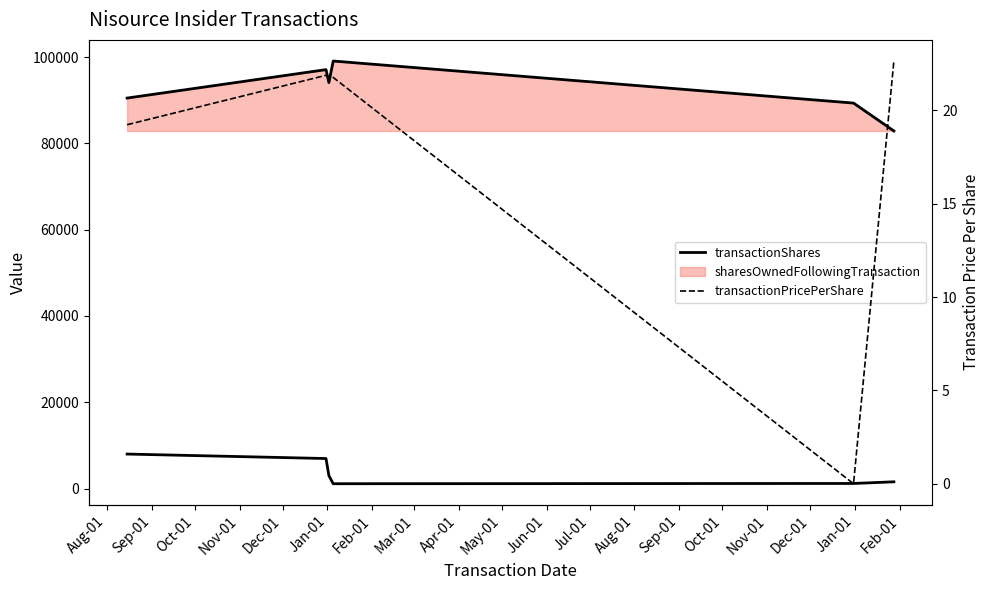

Where is the first local minimum for transactionPricePerShare?

Jan-01